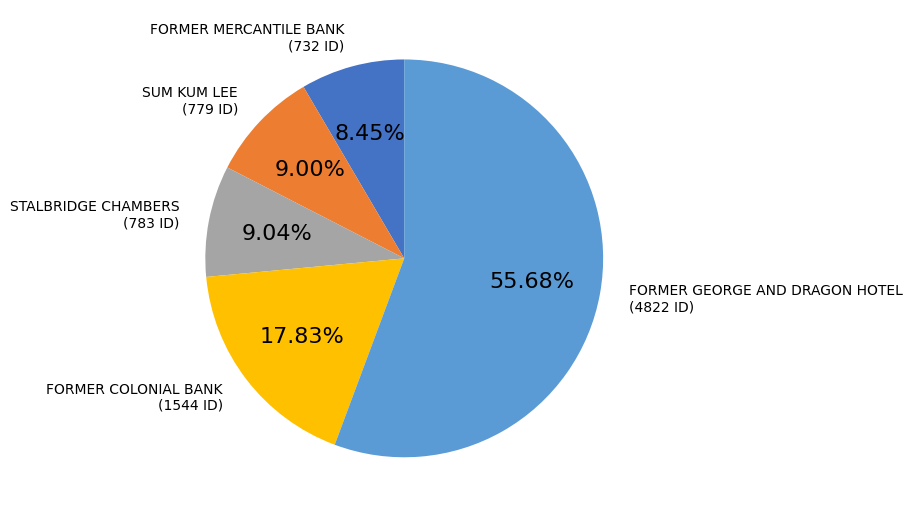

Which category accounts for the majority?

FORMER GEORGE AND DRAGON HOTEL